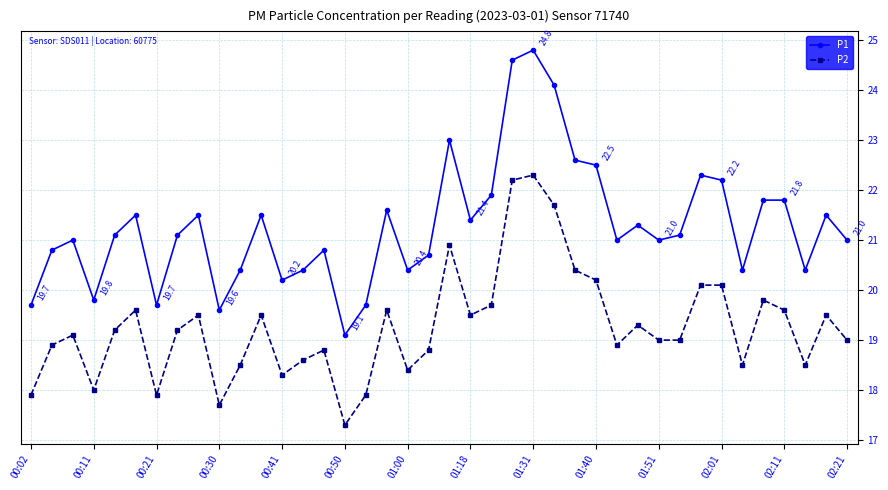

What is the difference between the maximum and minimum values in the P1 series?

5.7